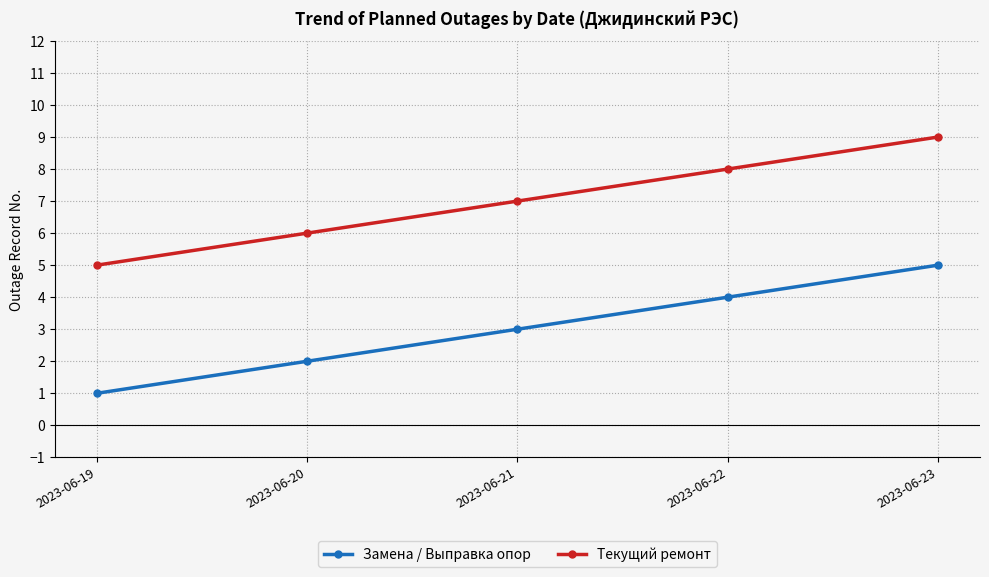

What is the highest value of the Текущий ремонт series?

9